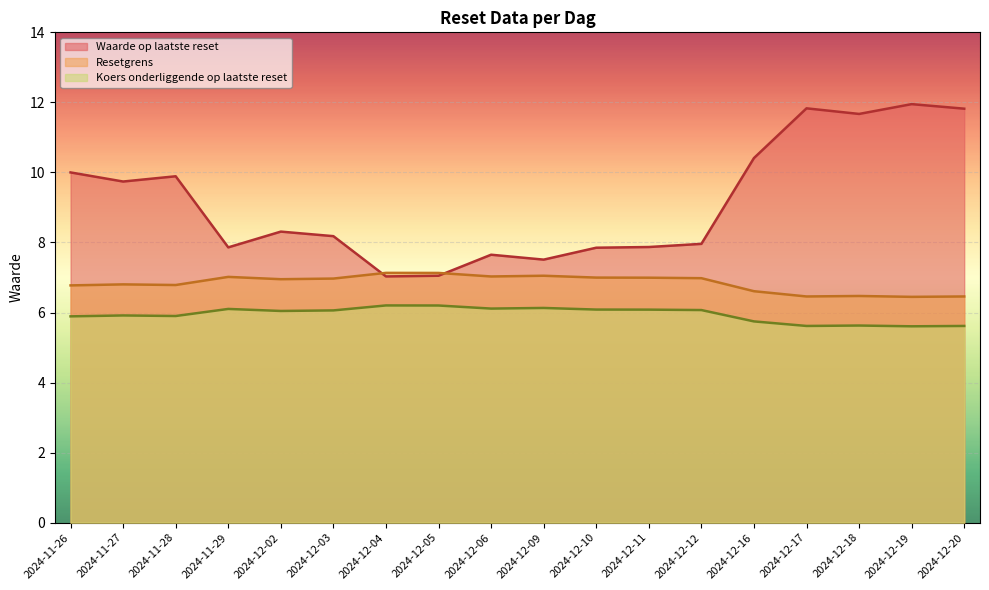

True or false: Resetgrens and Koers onderliggende op laatste reset cross at least once.

False